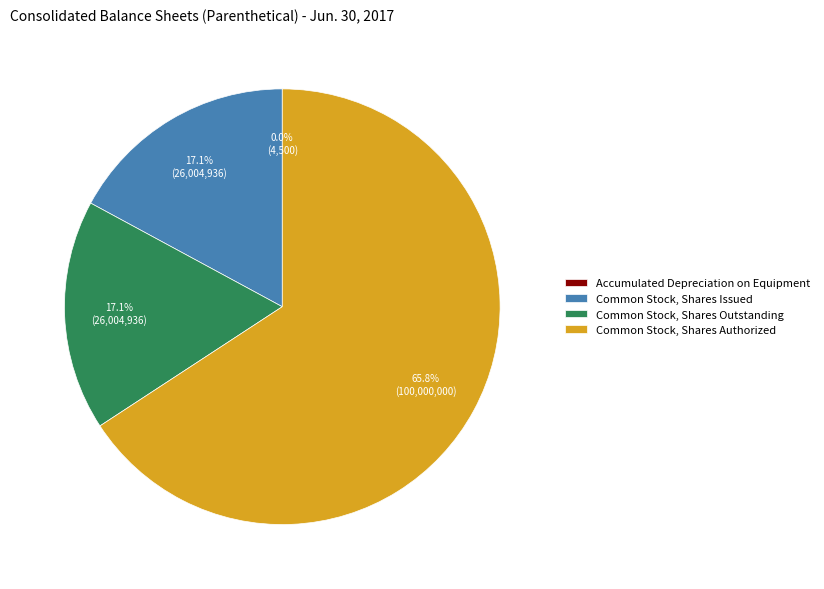

Is there a majority slice in this chart?

Yes